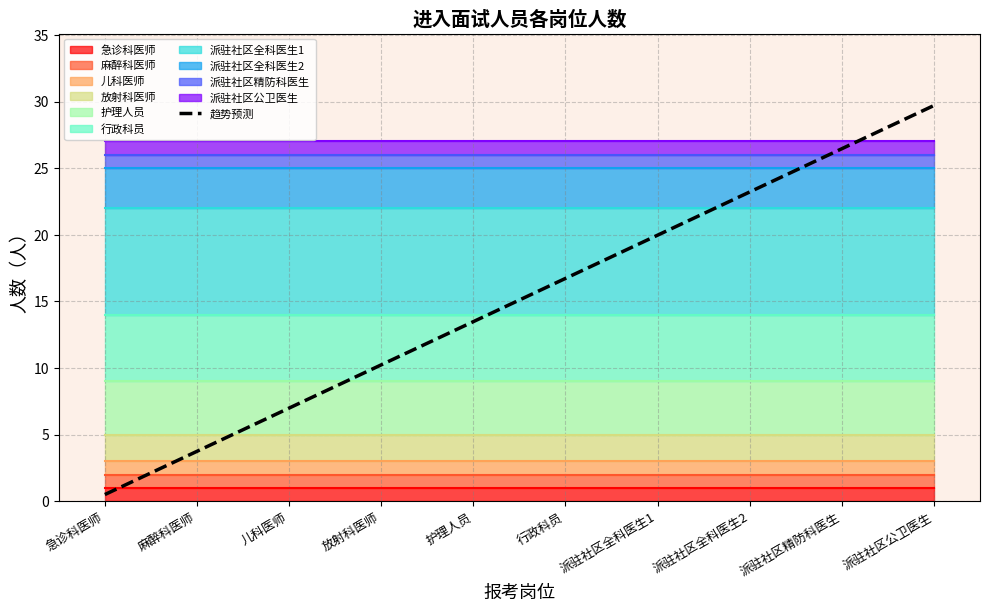

What is the difference between the maximum and minimum values?

29.2